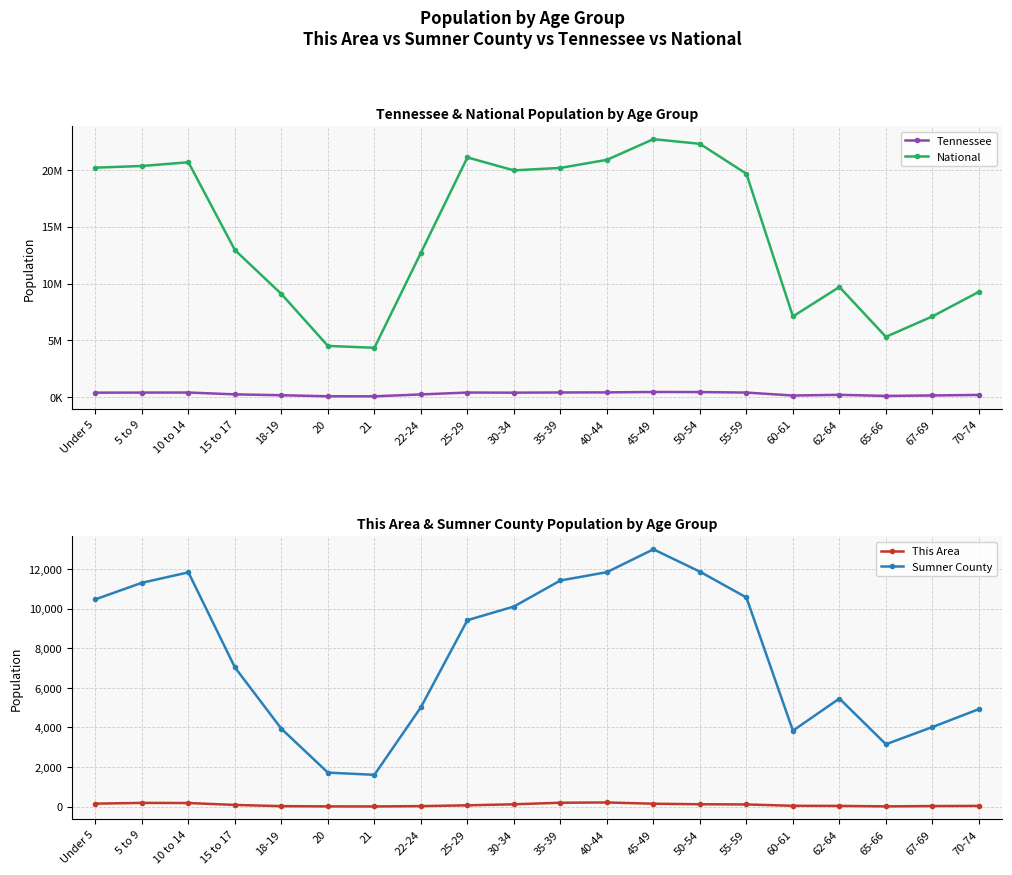

Reading right to left, what are all the values shown in this chart?

Tennessee: 70-74=206536	67-69=160594	65-66=119944	62-64=215489	60-61=155235	55-59=414991	50-54=459349	45-49=467087	40-44=430508	35-39=423622	30-34=406314	25-29=417683	22-24=250508	21=86356	20=89380	18-19=180120	15 to 17=257066	10 to 14=418941	5 to 9=412181	Under 5=407813
National: 70-74=9278166	67-69=7115361	65-66=5319902	62-64=9704197	60-61=7113727	55-59=19664805	50-54=22298125	45-49=22708591	40-44=20890964	35-39=20179642	30-34=19962099	25-29=21101849	22-24=12712576	21=4354294	20=4519129	18-19=9086089	15 to 17=12954254	10 to 14=20677194	5 to 9=20348657	Under 5=20201362
This Area: 70-74=35	67-69=27	65-66=11	62-64=35	60-61=40	55-59=108	50-54=118	45-49=144	40-44=208	35-39=194	30-34=116	25-29=64	22-24=24	21=7	20=10	18-19=23	15 to 17=83	10 to 14=180	5 to 9=186	Under 5=149
Sumner County: 70-74=4922	67-69=4017	65-66=3149	62-64=5457	60-61=3833	55-59=10561	50-54=11864	45-49=12994	40-44=11839	35-39=11419	30-34=10104	25-29=9414	22-24=5018	21=1605	20=1715	18-19=3930	15 to 17=7030	10 to 14=11829	5 to 9=11304	Under 5=10467